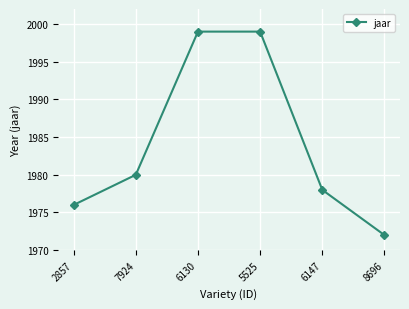

What position from the right is 7924?

5